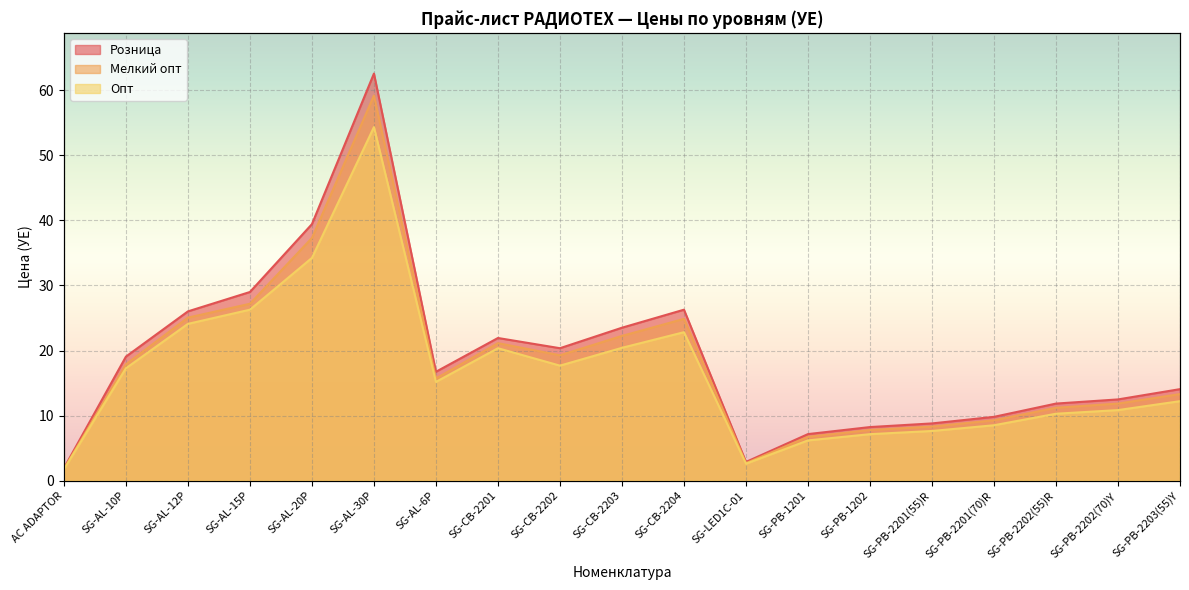

At which label does Опт first exceed 15?

SG-AL-10P